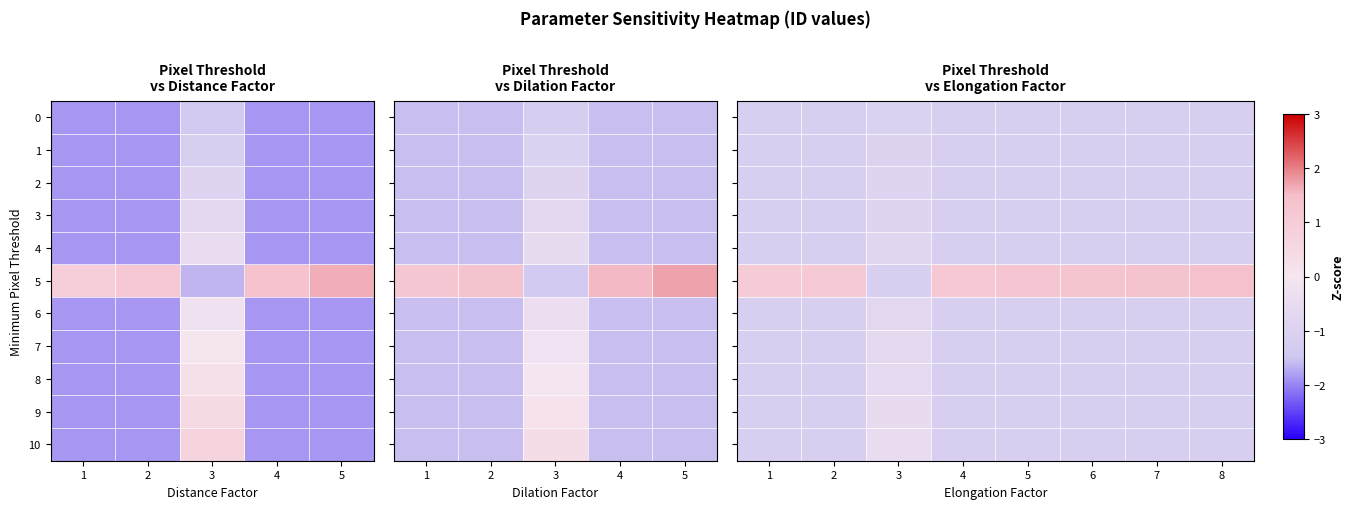

Count the 4 values in the range -1 to 0.

1